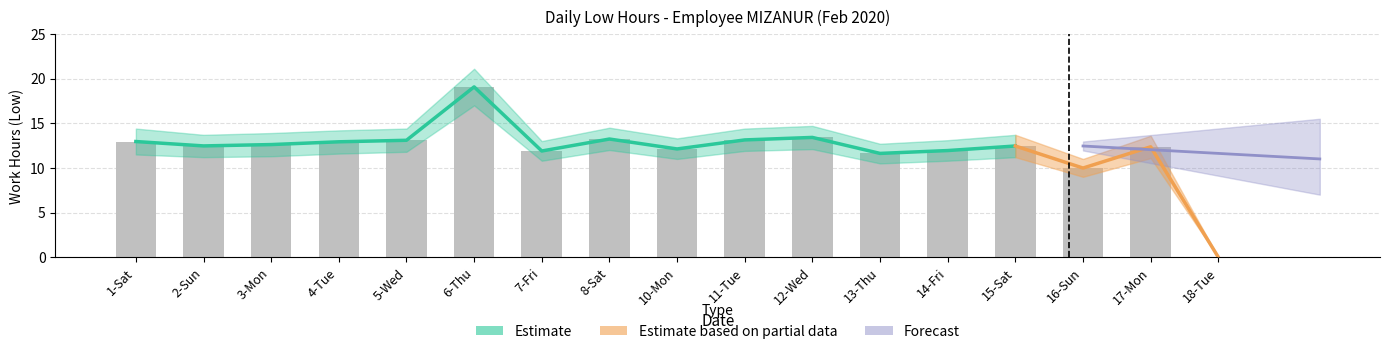

What is the change in value from 14-Fri to 18-Tue?

-11.9